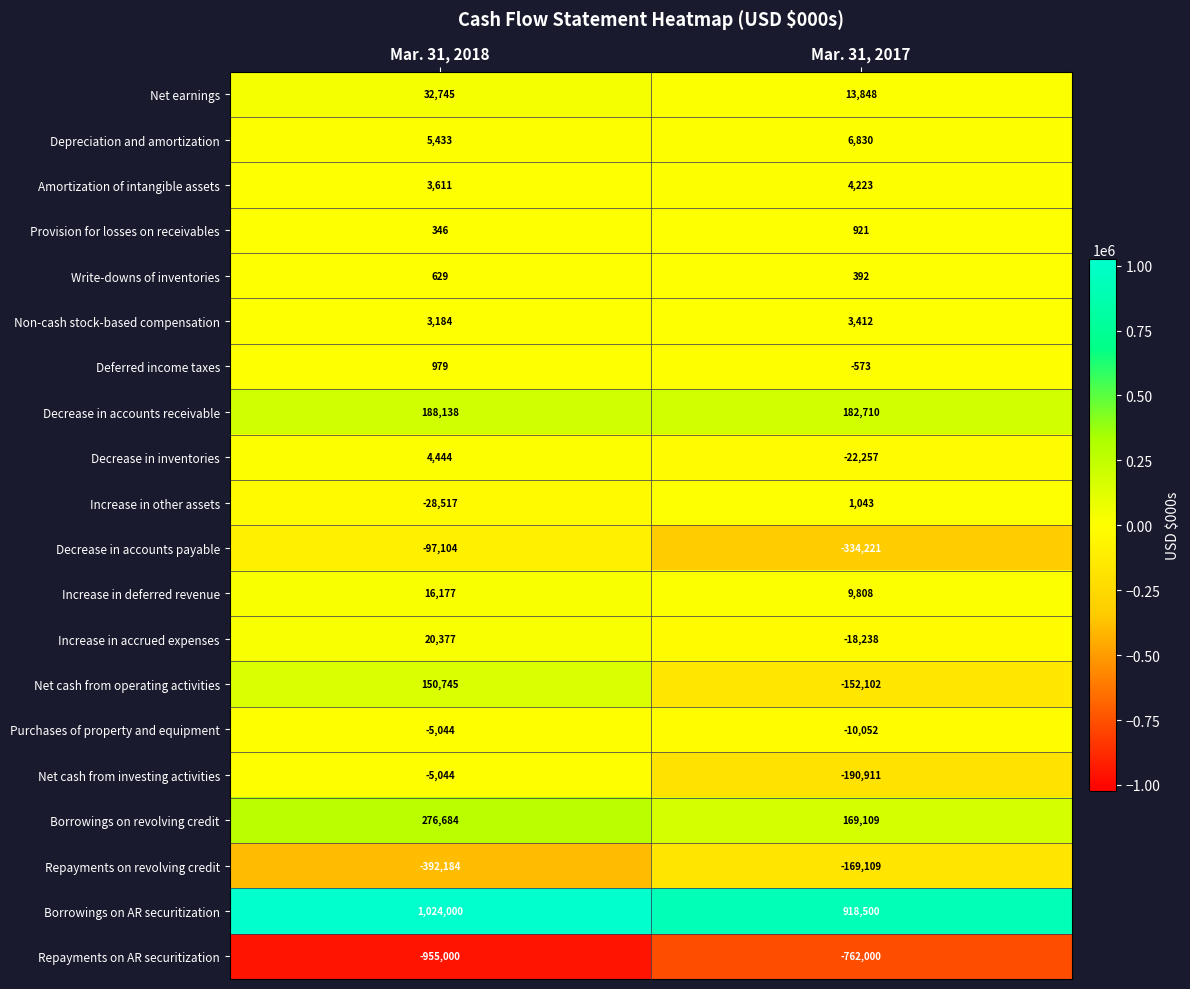

The Net cash from investing activities series shows -5044 at Mar. 31, 2018. True or false?

True